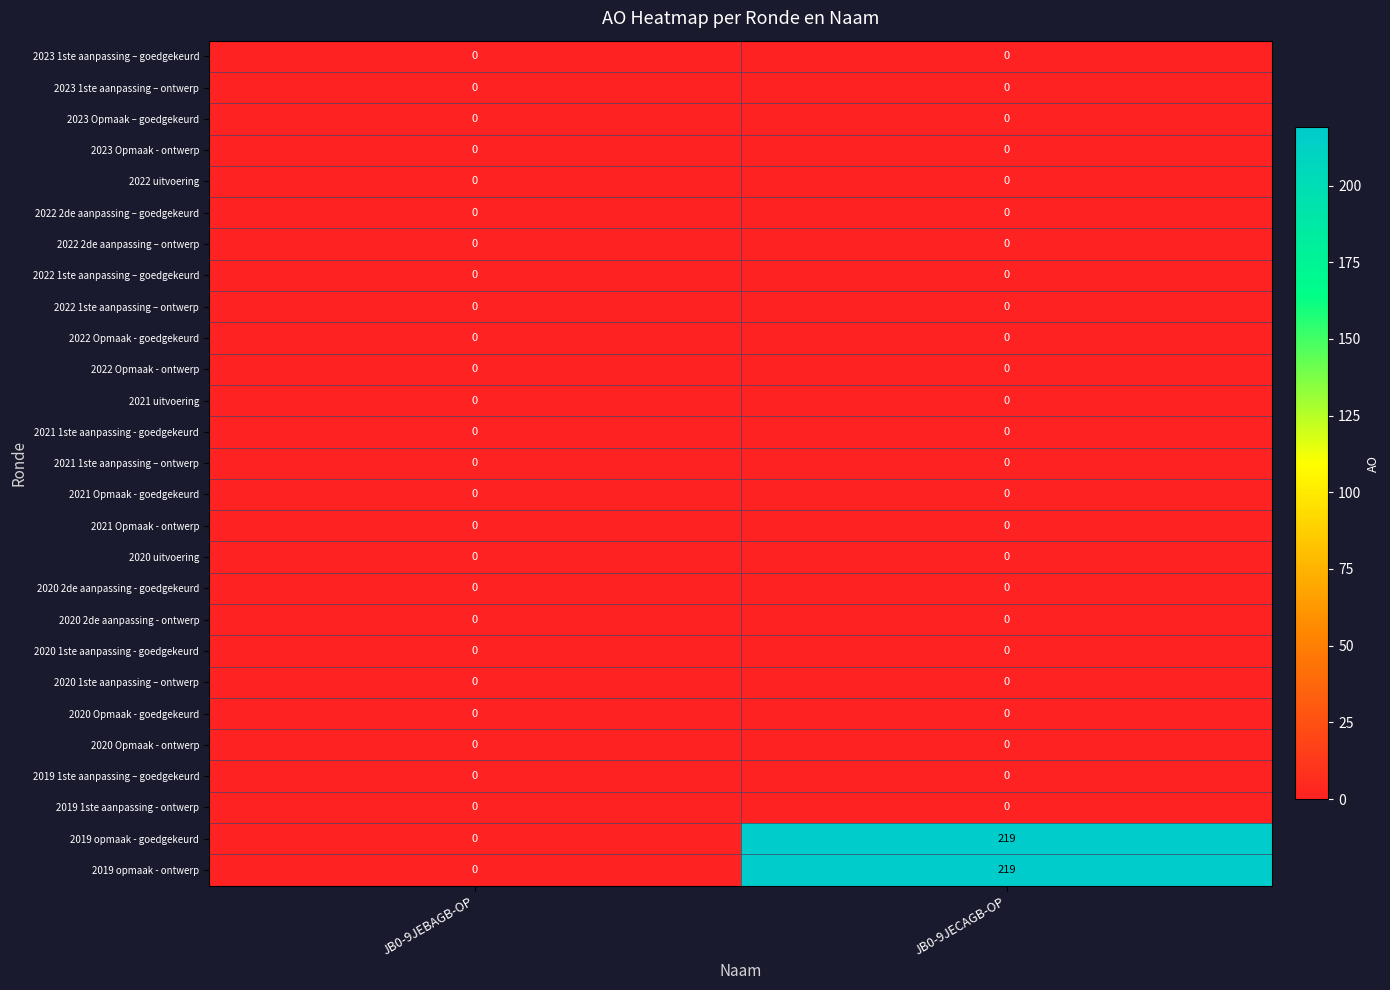

Which label corresponds to the largest value in the chart?

JB0-9JECAGB-OP